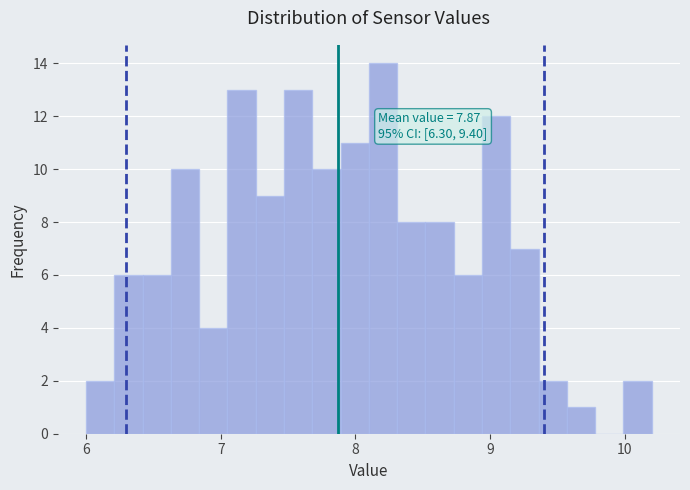

Read against the x-axis, roughly where is the centre of the tallest bar?

8.2